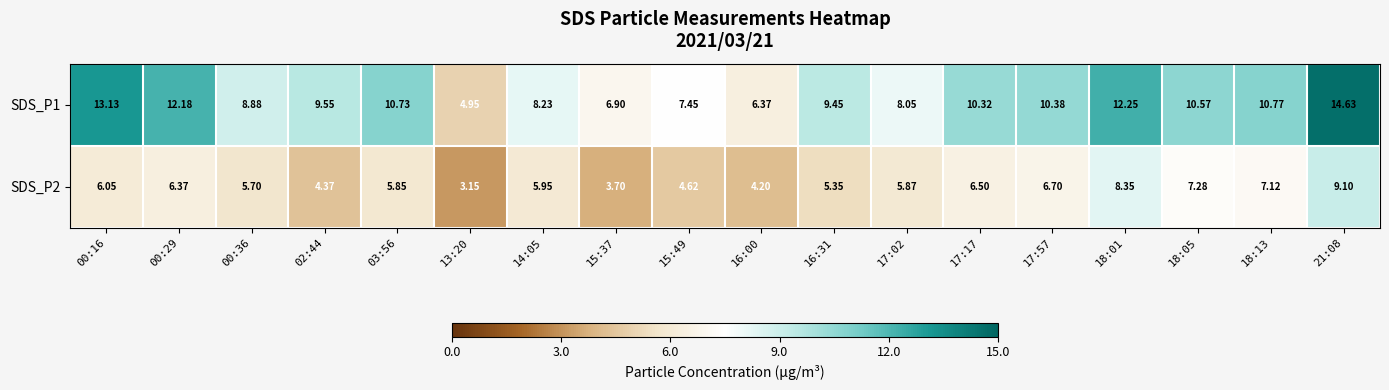

Is the value of SDS_P1 at 00:36 greater than the value of SDS_P2 at 18:13?

Yes